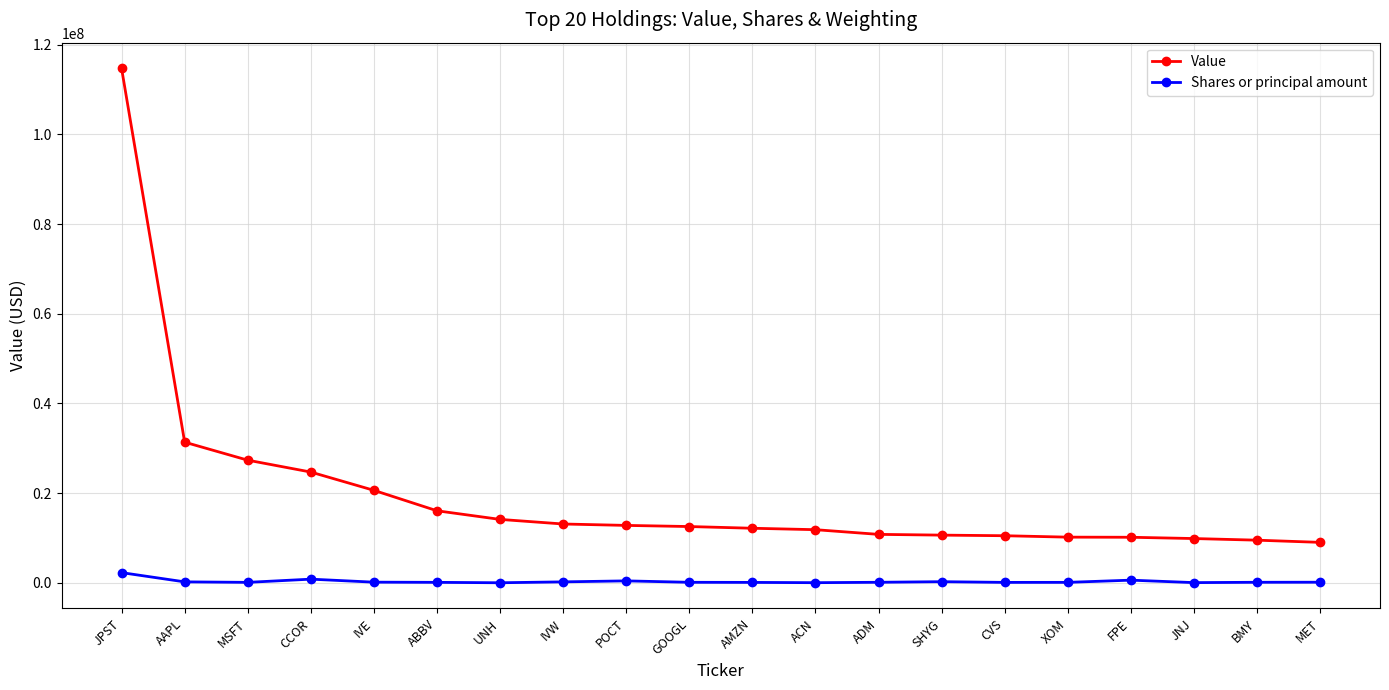

True or false: Value has a value of 9884000 at JNJ.

True